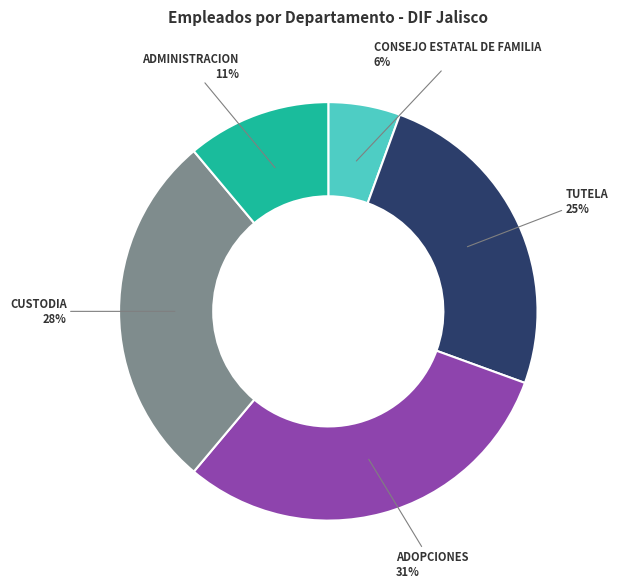

Does any single category account for the majority?

No